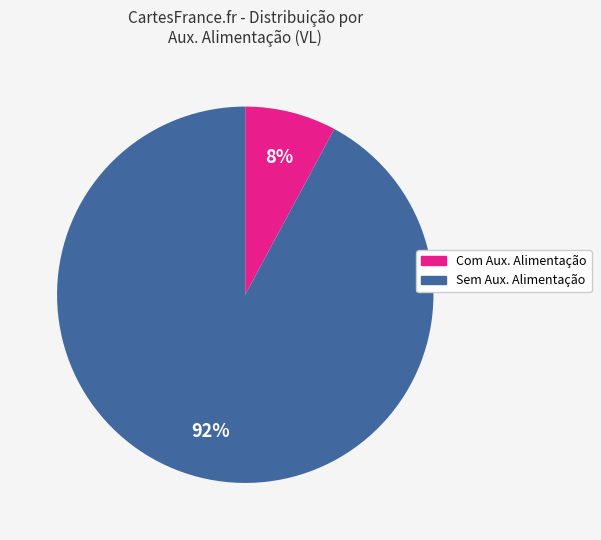

To the nearest percent, what is the average slice percentage?

50%